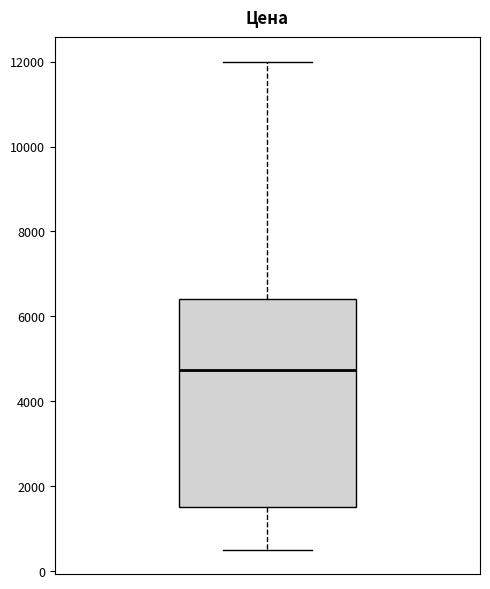

Where is the lower edge of the box on the y-axis? The values are not printed on the chart, so give them approximately, as read against the axis.

1600